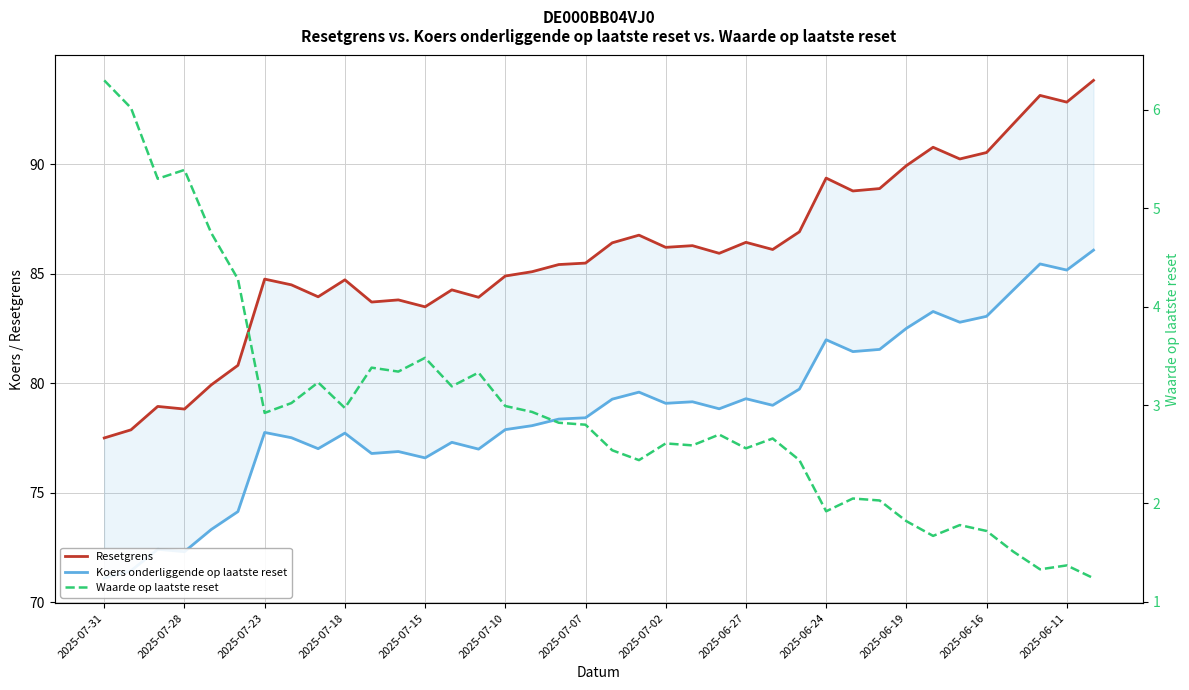

What are all the series names shown in the legend?

Resetgrens, Koers onderliggende op laatste reset, Waarde op laatste reset